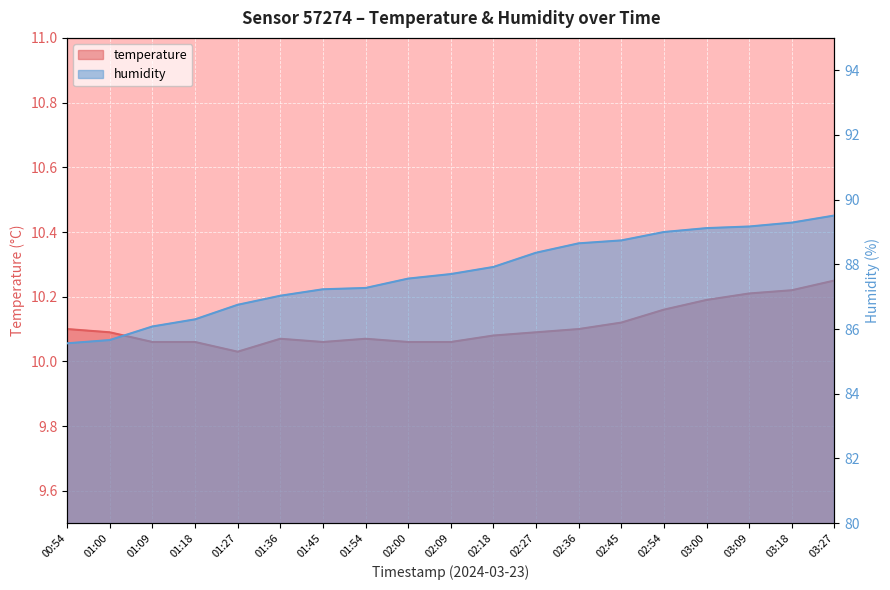

At which category does temperature reach its first local valley?

01:27